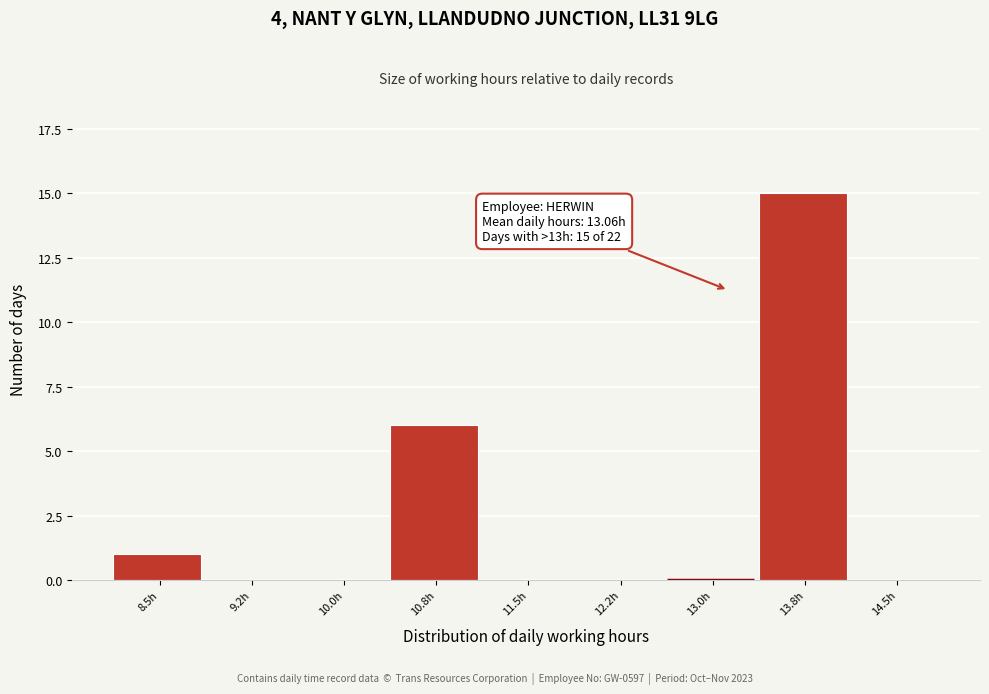

Reading right to left, extract all data points from this chart.

14.5h=0	13.8h=15	13.0h=0	12.2h=0	11.5h=0	10.8h=6	10.0h=0	9.2h=0	8.5h=1